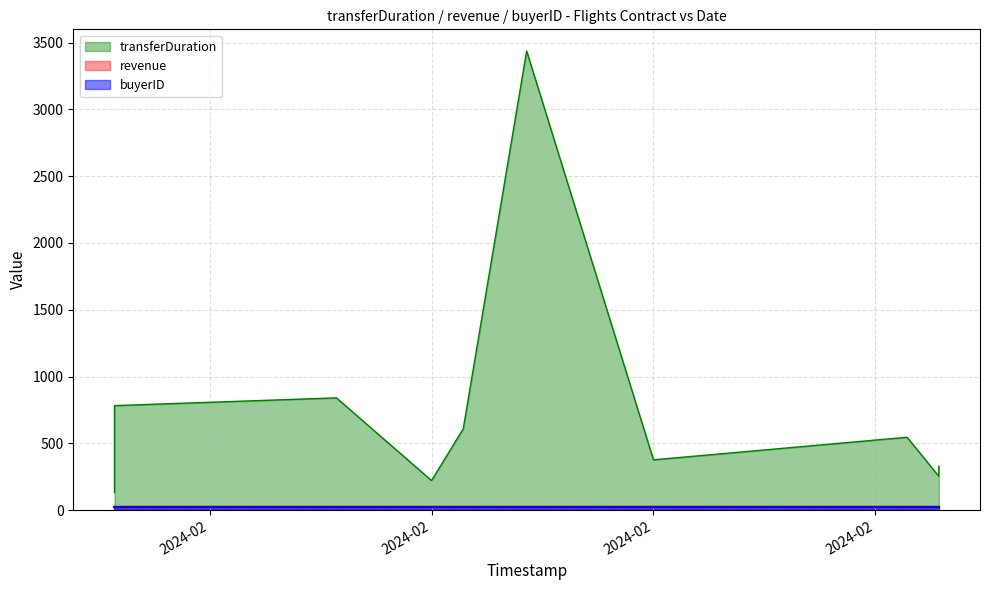

The revenue series shows 43 at 2024-02-03. True or false?

False